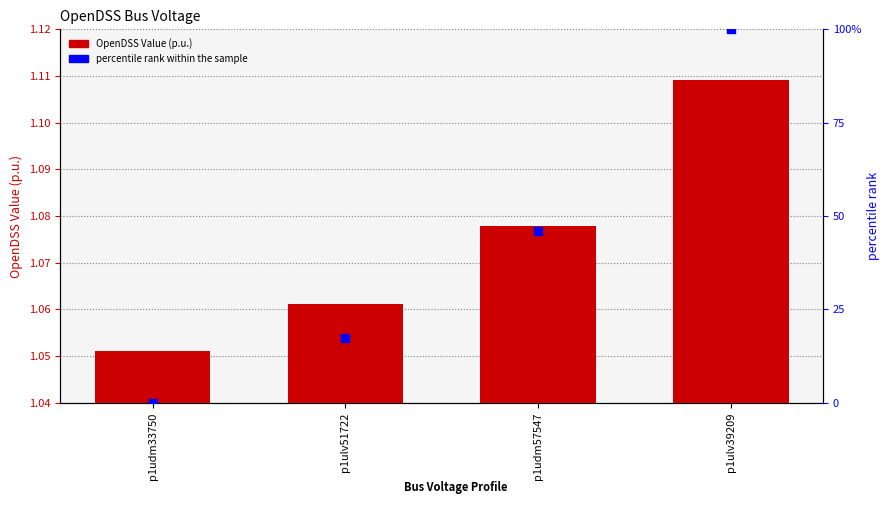

Which series contains the highest Y value?

percentile rank within the sample